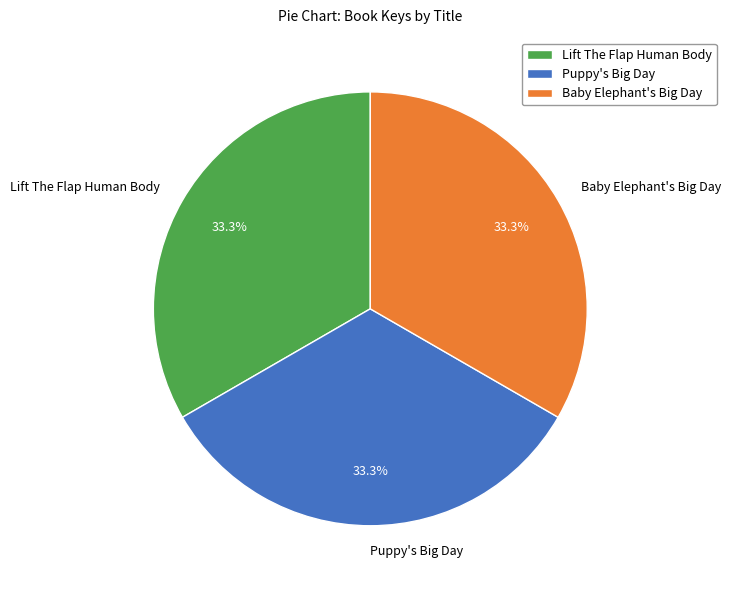

Is there any slice that represents more than half of the pie?

No